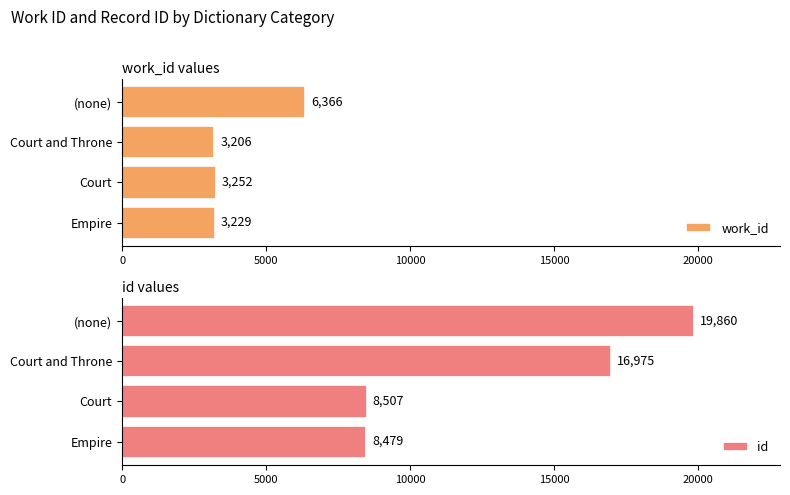

What is the approximate value of id at (none), to the nearest 100?

19900